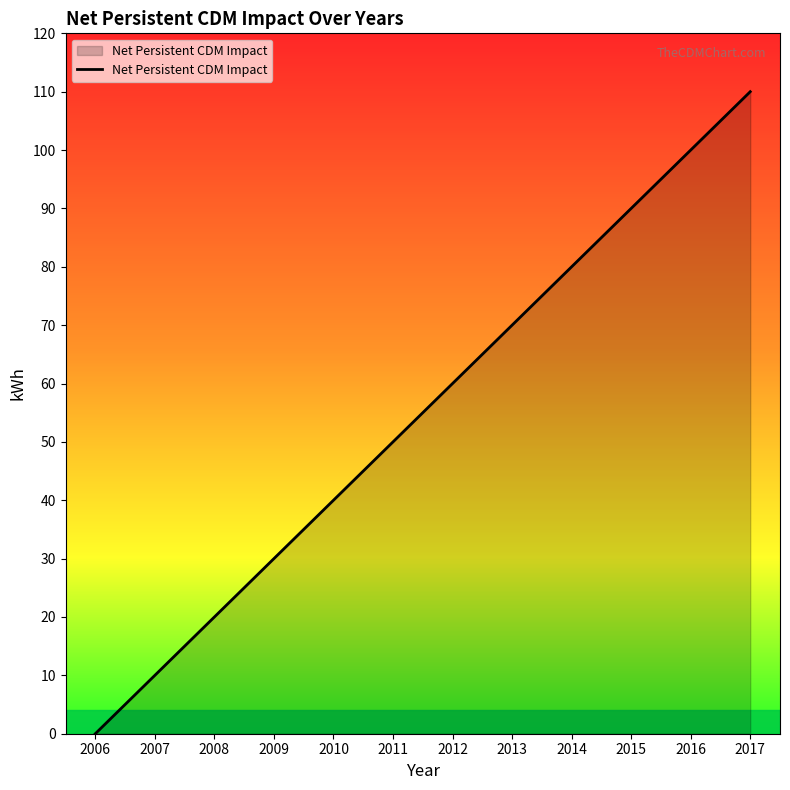

Approximately how many times larger is the value at 2015 compared to 2013?

1.3